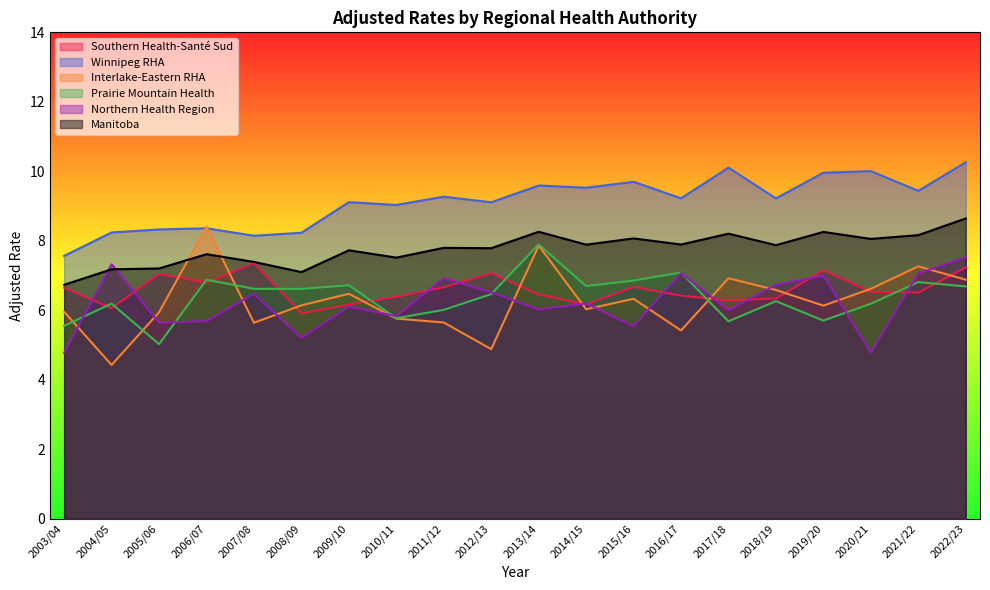

How many interior local valleys does the Winnipeg RHA series have?

7